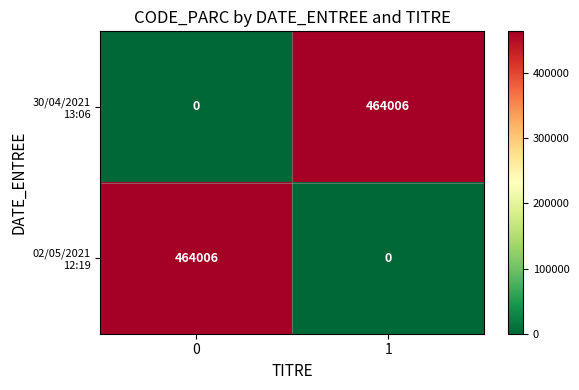

What is the difference between the highest and lowest values at 0?

464006